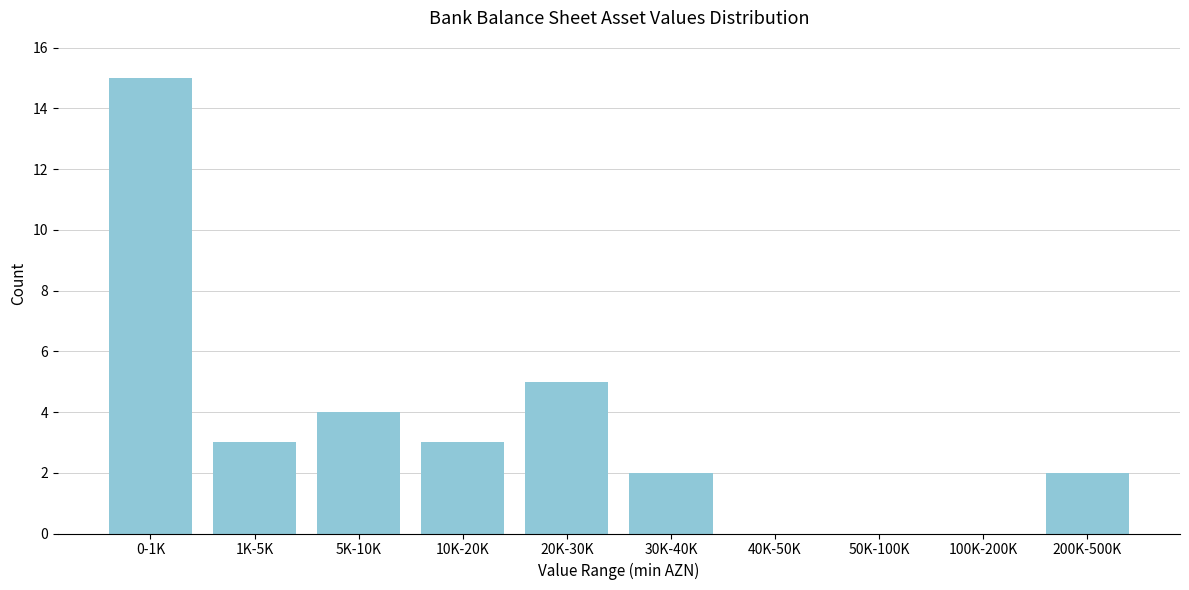

Reading right to left, extract all data points from this chart.

200K-500K=2	100K-200K=0	50K-100K=0	40K-50K=0	30K-40K=2	20K-30K=5	10K-20K=3	5K-10K=4	1K-5K=3	0-1K=15